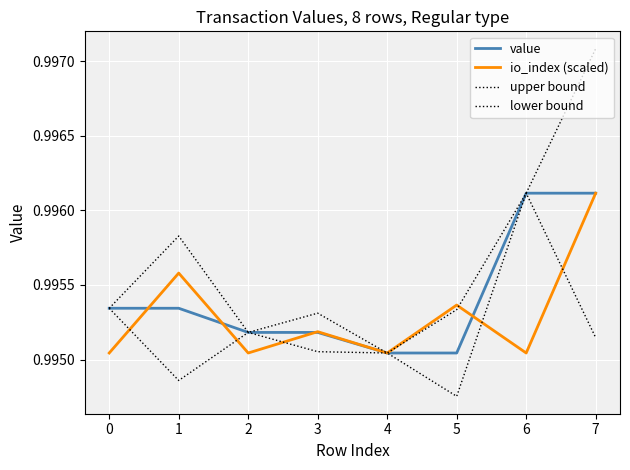

How many interior local peaks does the io_index (scaled) series have?

3